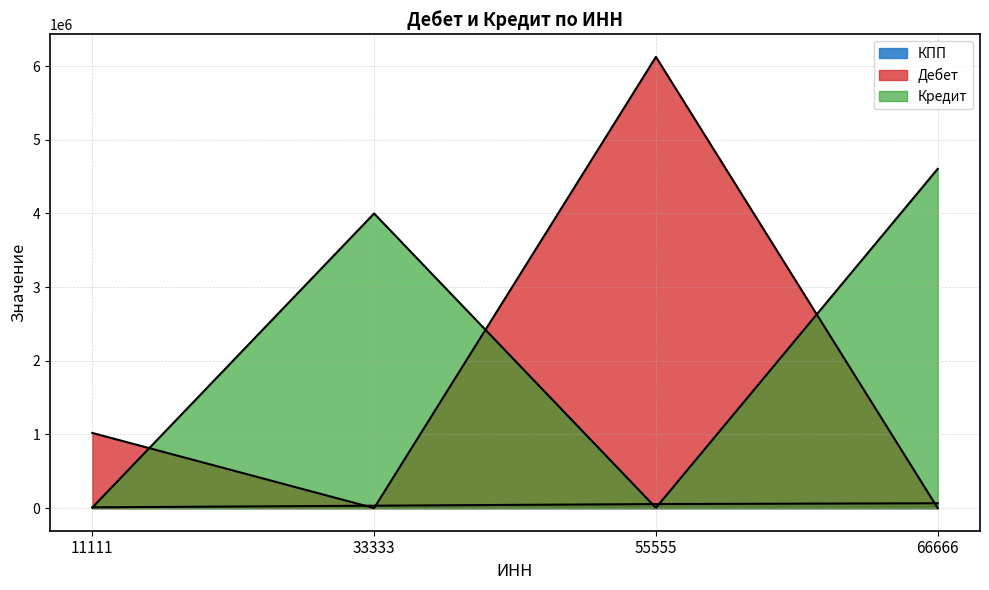

What is the spread (max minus min) of values at 66666?

4606088